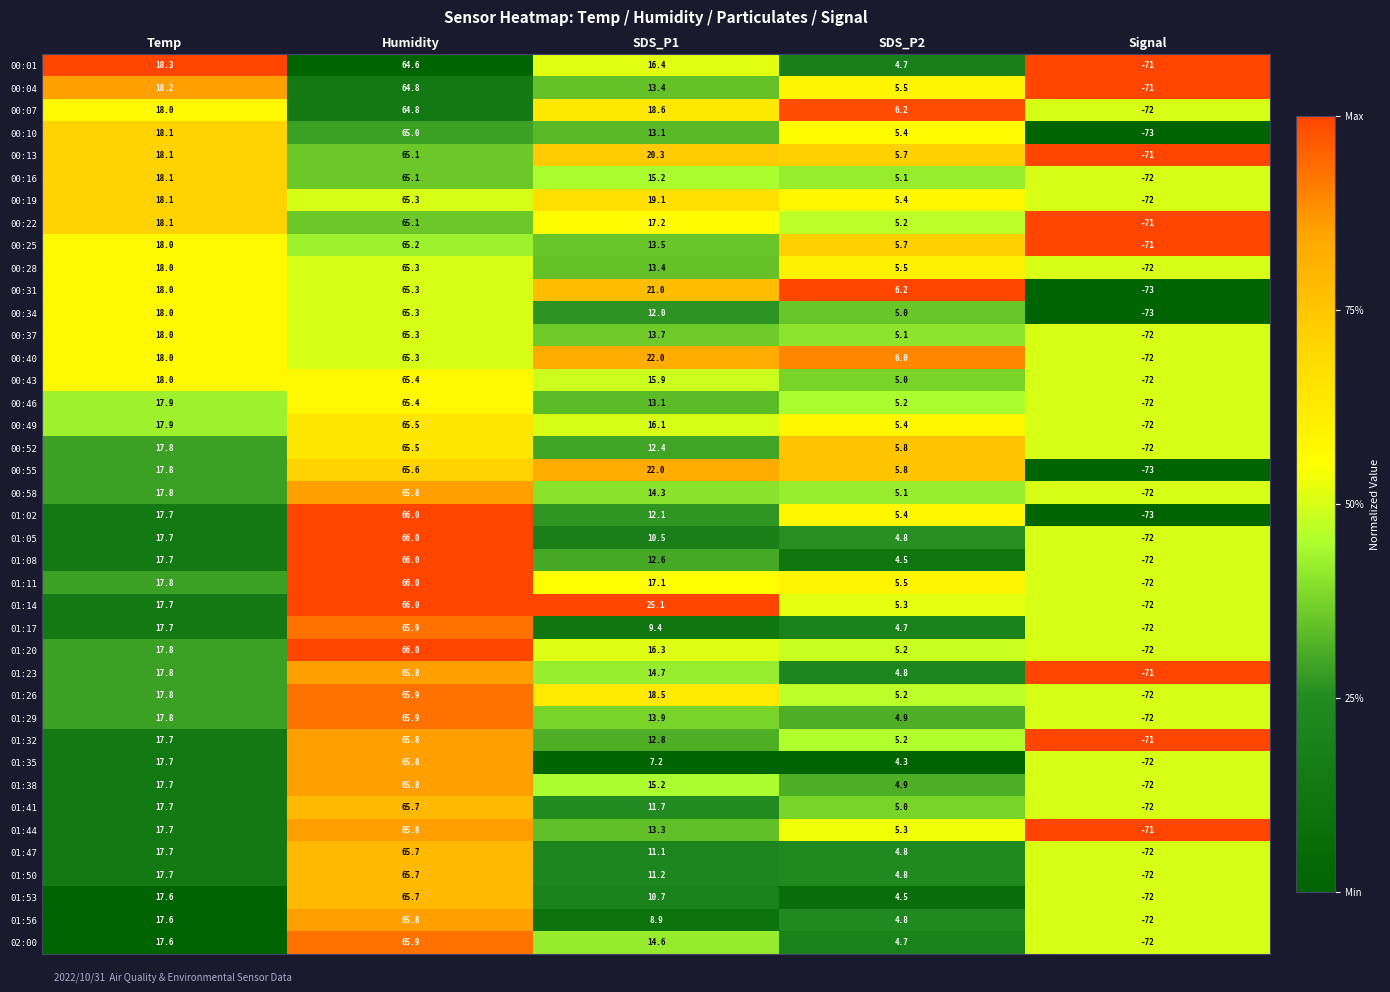

Which series has the largest range (max minus min)?

01:02